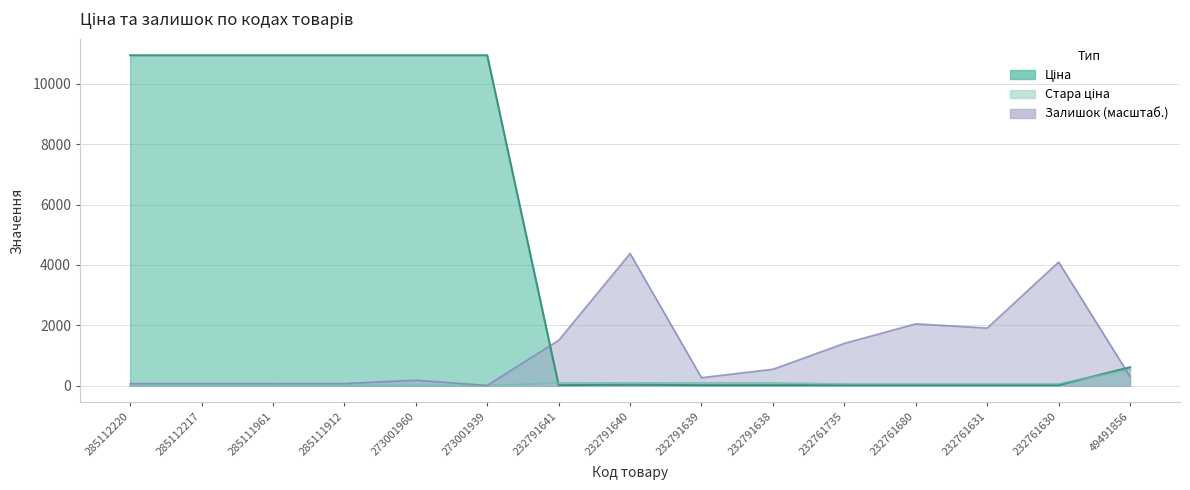

Between which two adjacent categories do Ціна and Стара ціна first intersect?

273001939 and 232791641